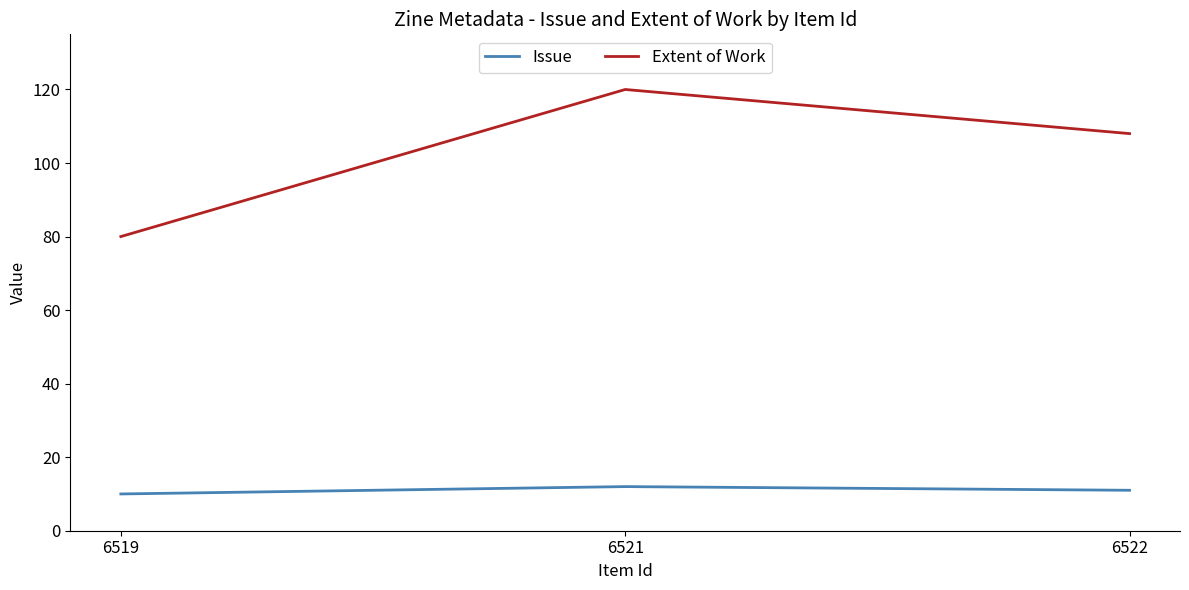

Which category has the highest value across all series?

6521